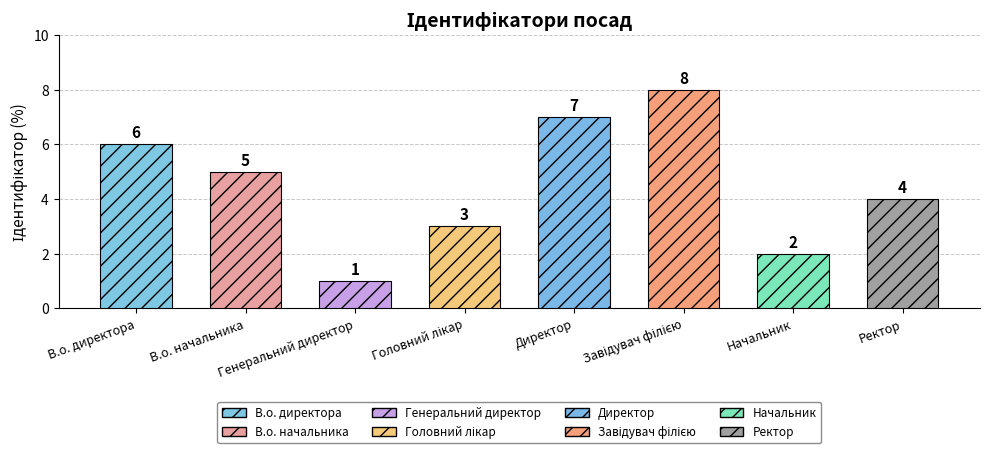

At which label is the value closest to 4?

Ректор